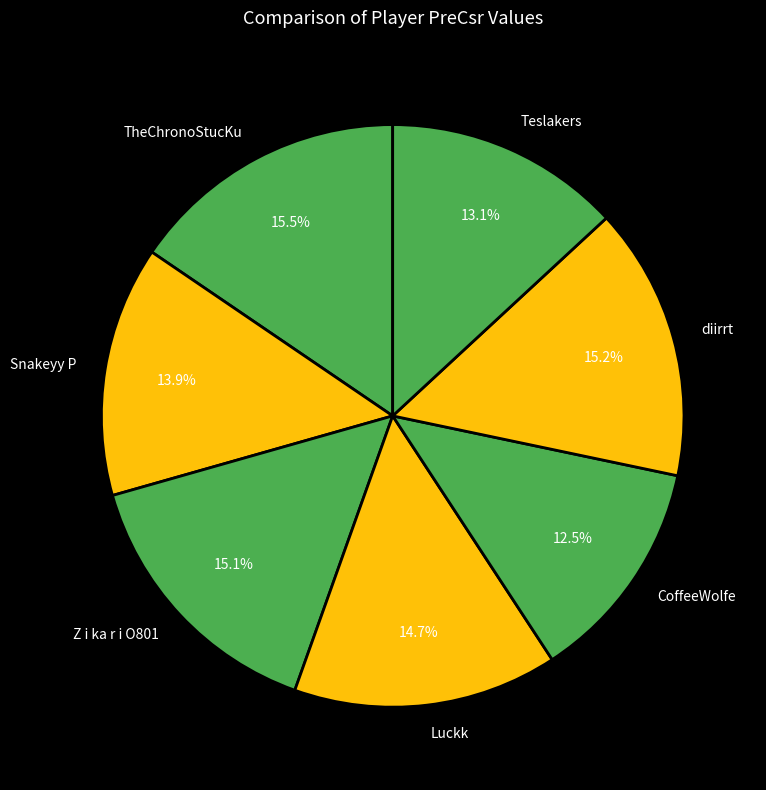

How many slices are in this pie chart?

7